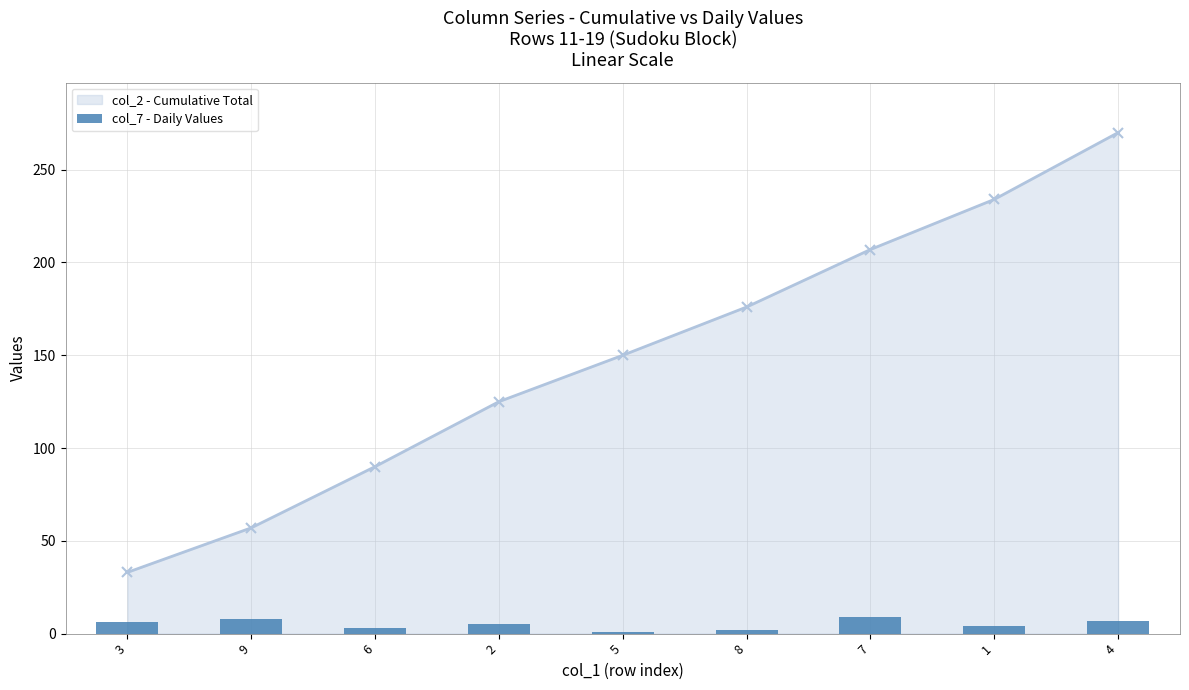

The chart shows a value of 1 at 5. True or false?

True